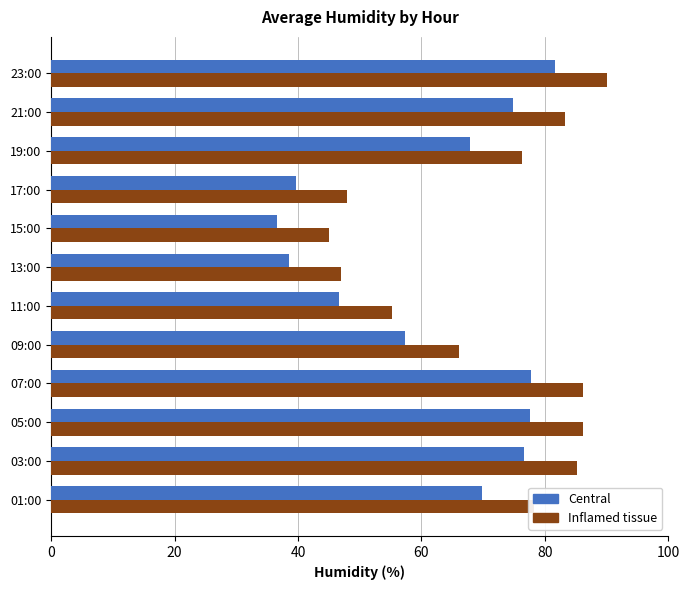

The Inflamed tissue series shows 30.5 at 13:00. True or false?

False